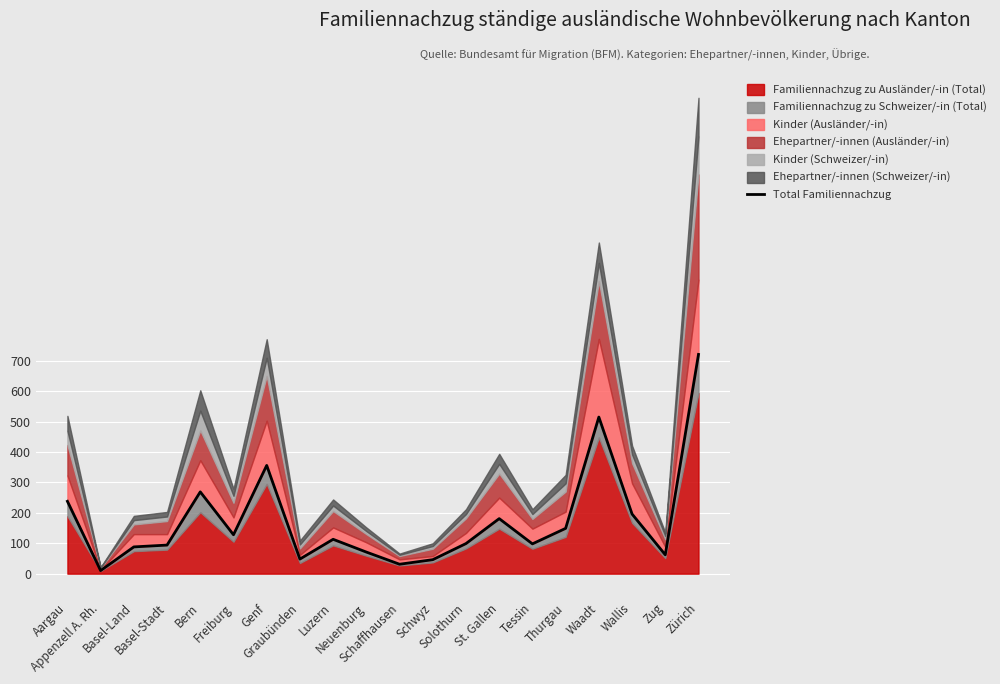

What value does the data have at Luzern, to the nearest 50?

100